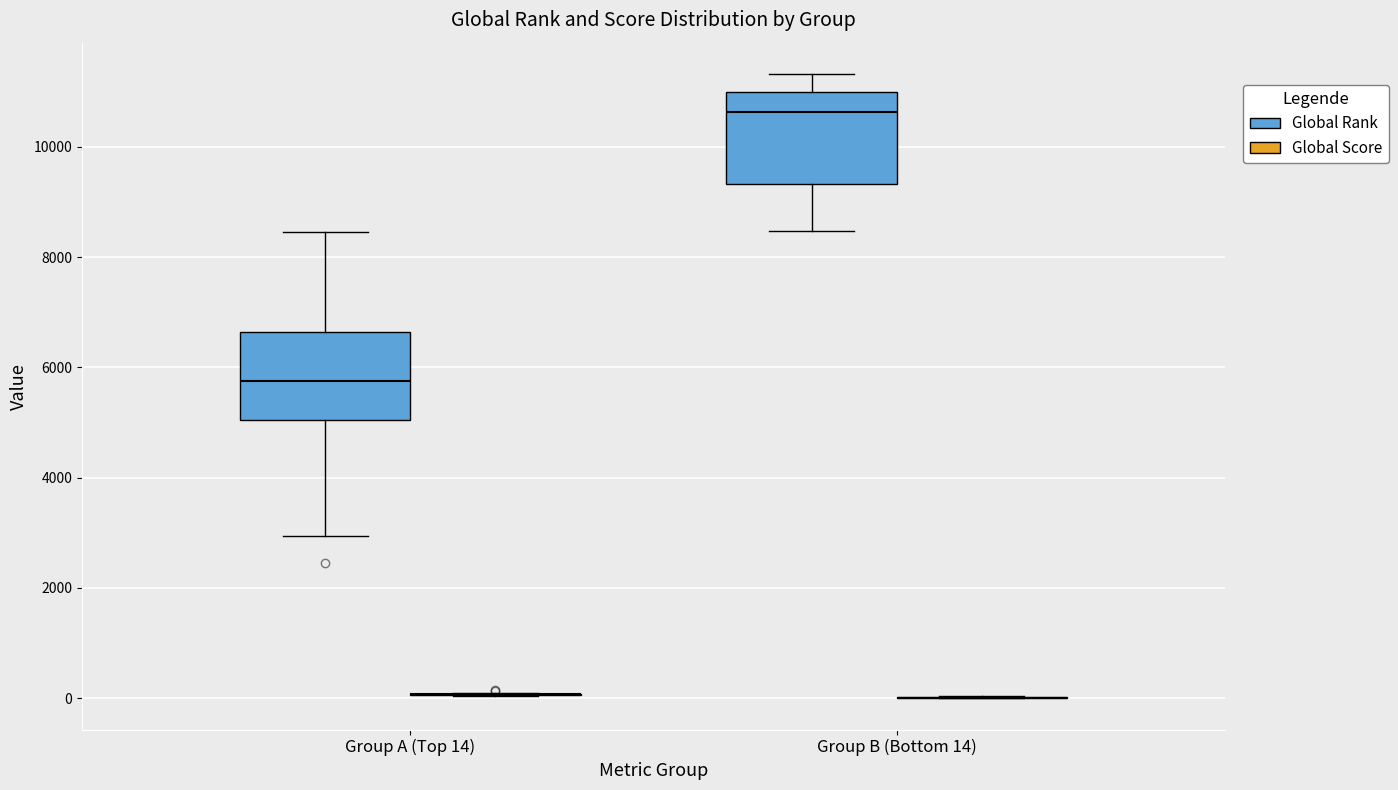

Reading left to right, transcribe this box plot: for each box, give where its median line is, the range the box spans, and where its two whiskers end, as read against the y-axis. The values are not printed on the chart, so give them approximately, as read against the axis.

Group A (Top 14) (Global Rank): median 5800, box 5000 to 6600, whiskers 3000 to 8400
Group A (Top 14) (Global Score): box collapsed to a line at 0, whiskers 0 to 0
Group B (Bottom 14) (Global Rank): median 10600, box 9400 to 11000, whiskers 8400 to 11400
Group B (Bottom 14) (Global Score): box collapsed to a line at 0, whiskers 0 to 0